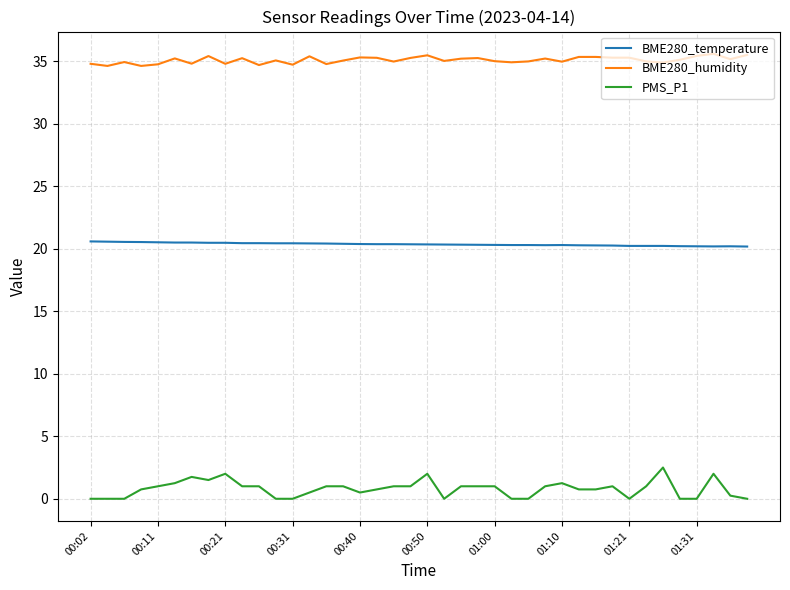

What is the greatest value displayed?

35.6